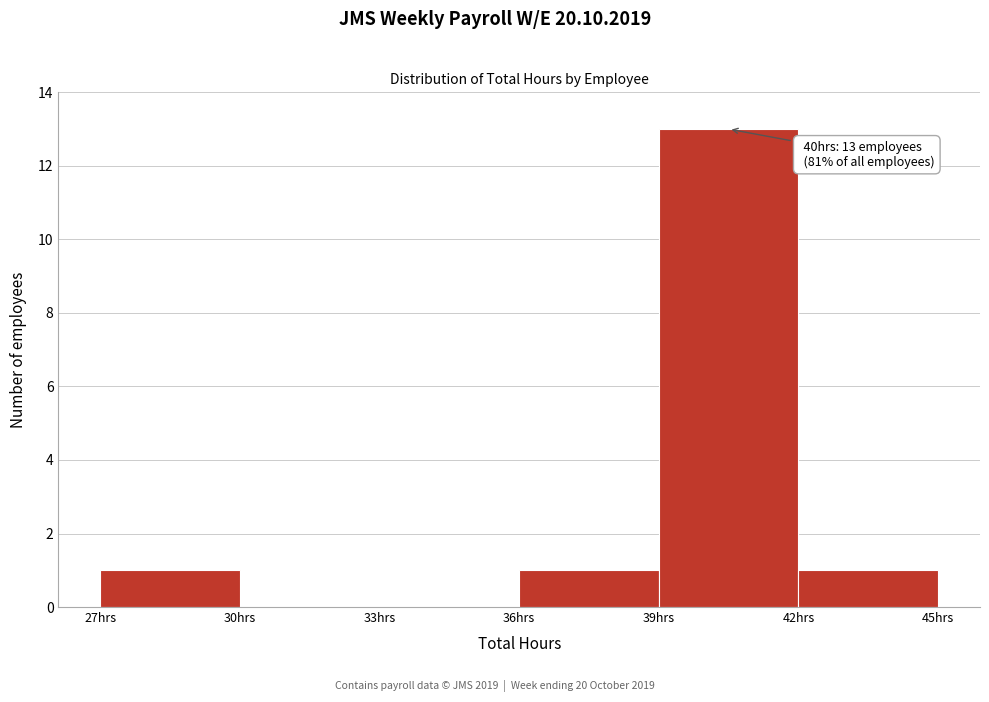

Which range on the x-axis has the tallest bar?

39 to 42